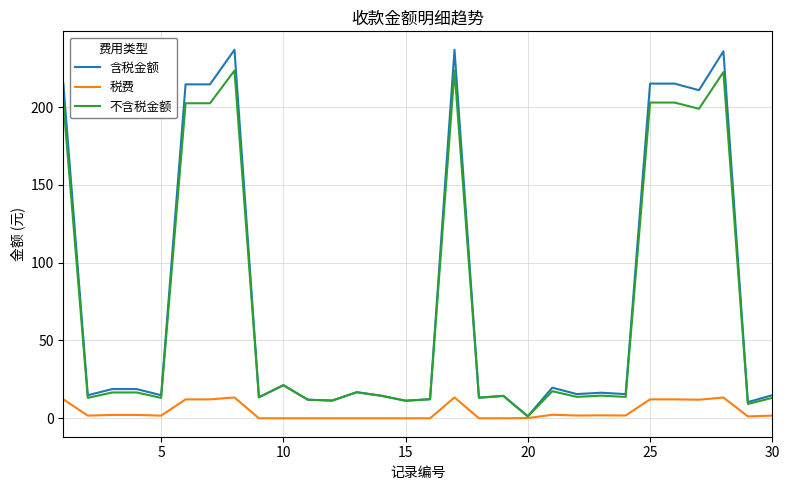

What is the highest value of the 税费 series?

13.4